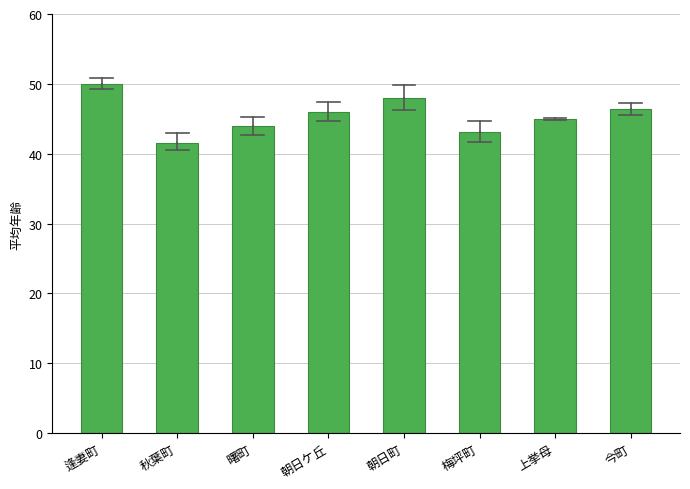

Reading left to right, extract all data points from this chart.

50.0	41.6	44.0	46.0	48.0	43.1	45.0	46.4